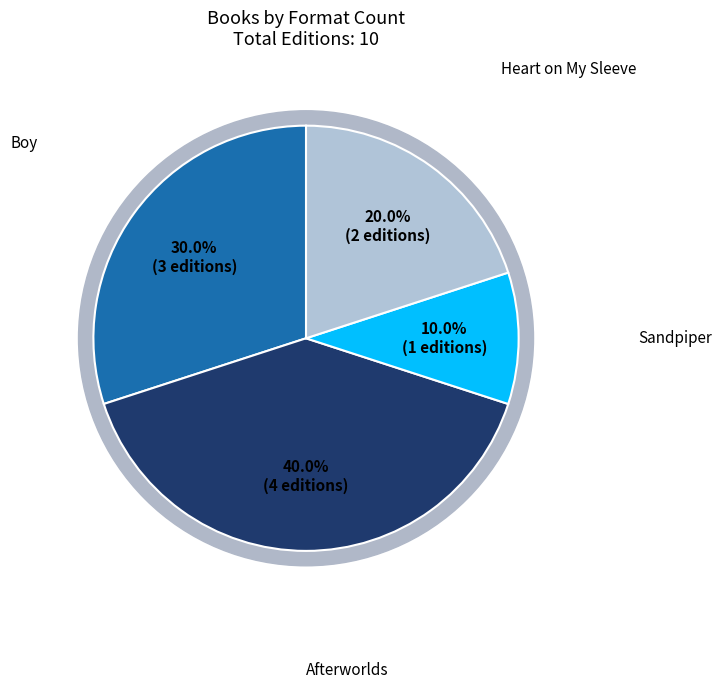

Is it true that Afterworlds (Trade Paperback, Audio, Hardcover, eBook) is 40% of the pie?

True